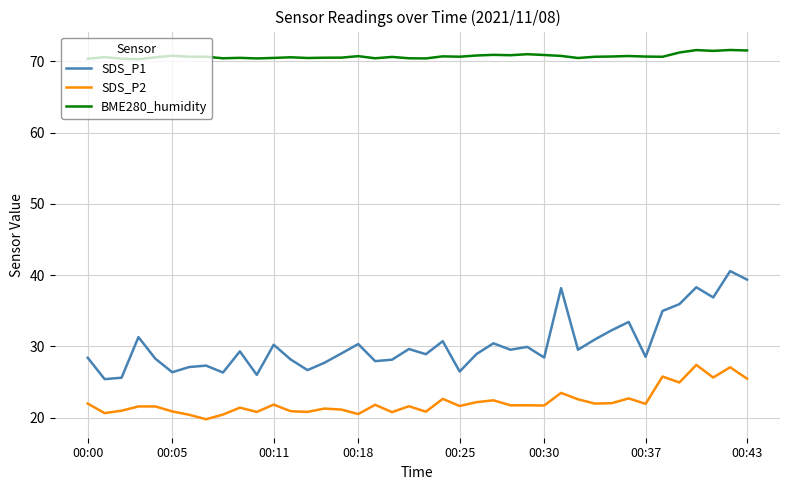

What is the sum of all SDS_P2 values?

886.8